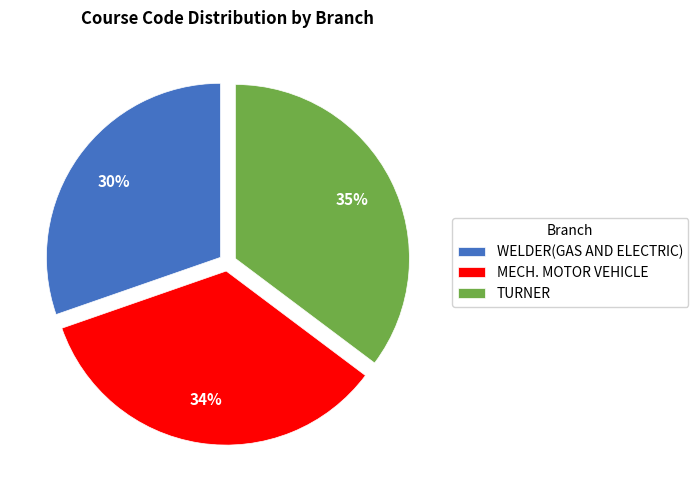

Is the sum of TURNER and MECH. MOTOR VEHICLE greater than half?

Yes